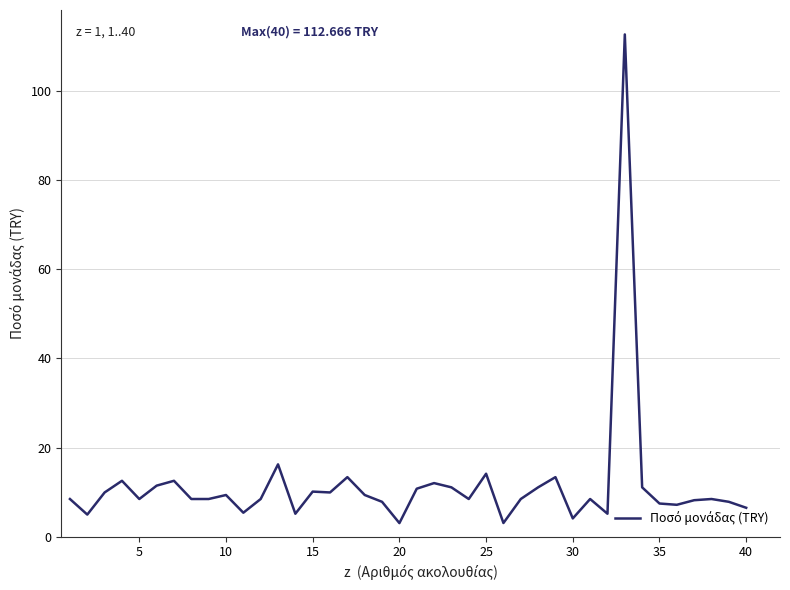

What is the difference between the maximum and minimum values?

109.6